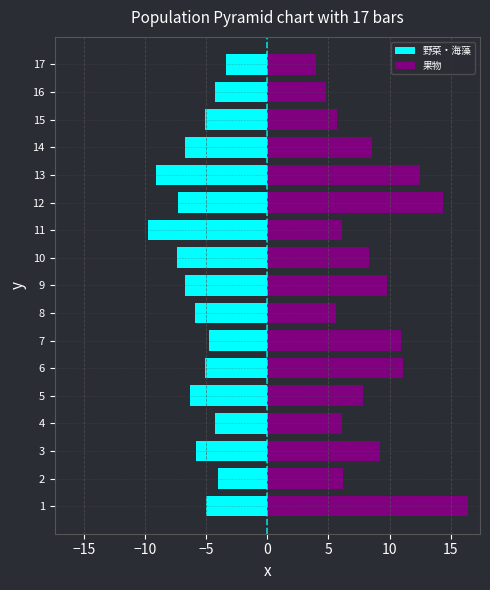

What is the sum of all 果物 values?

147.5